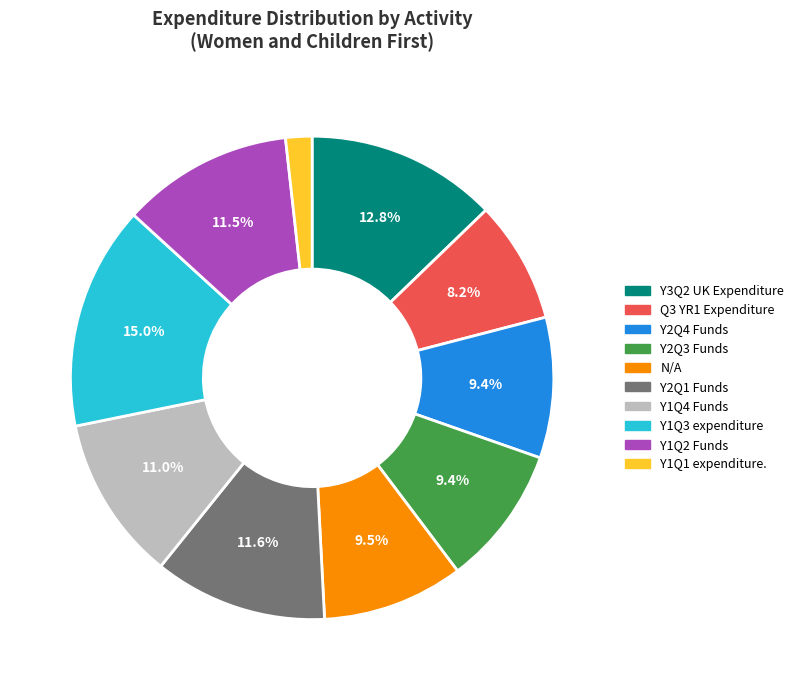

How much of the chart is everything except Y2Q1 Funds?

88.4%